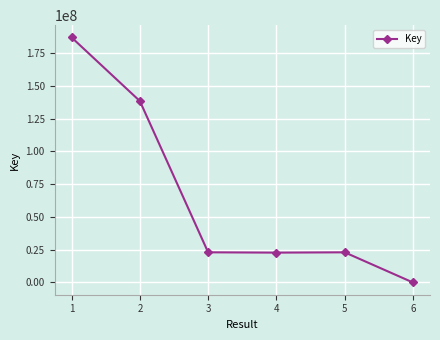

The value at 5 is 4097. True or false?

False